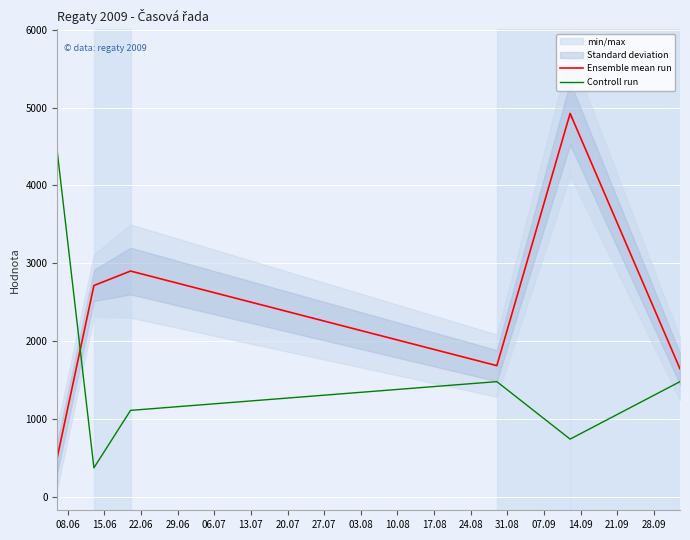

Reading left to right, transcribe all the data shown in this chart.

Ensemble mean run: 505.0	2713.0	2899.0	1683.0	4925.0	1642.0
Controll run: 4432.5	369.4	1108.1	1477.5	738.8	1477.5